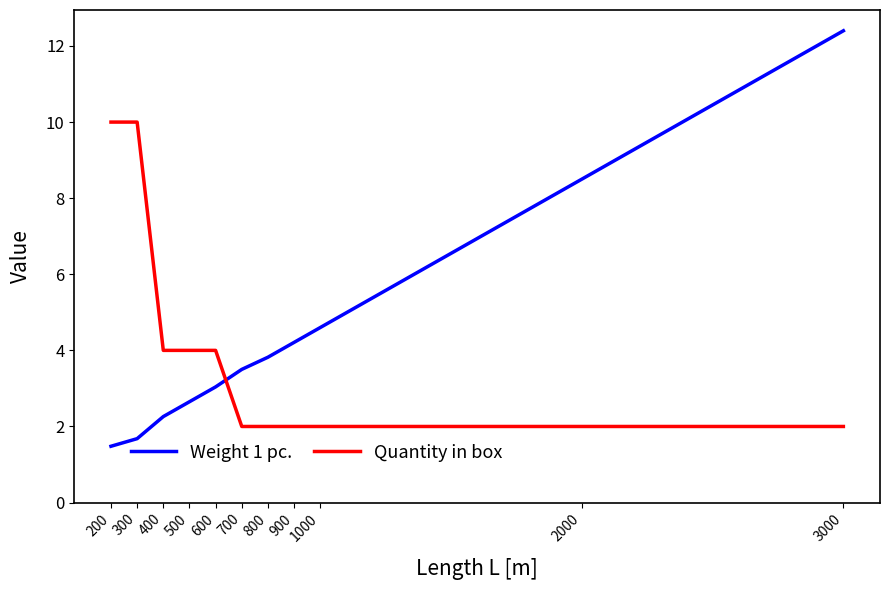

What is the spread (max minus min) of values at 2000?

6.5